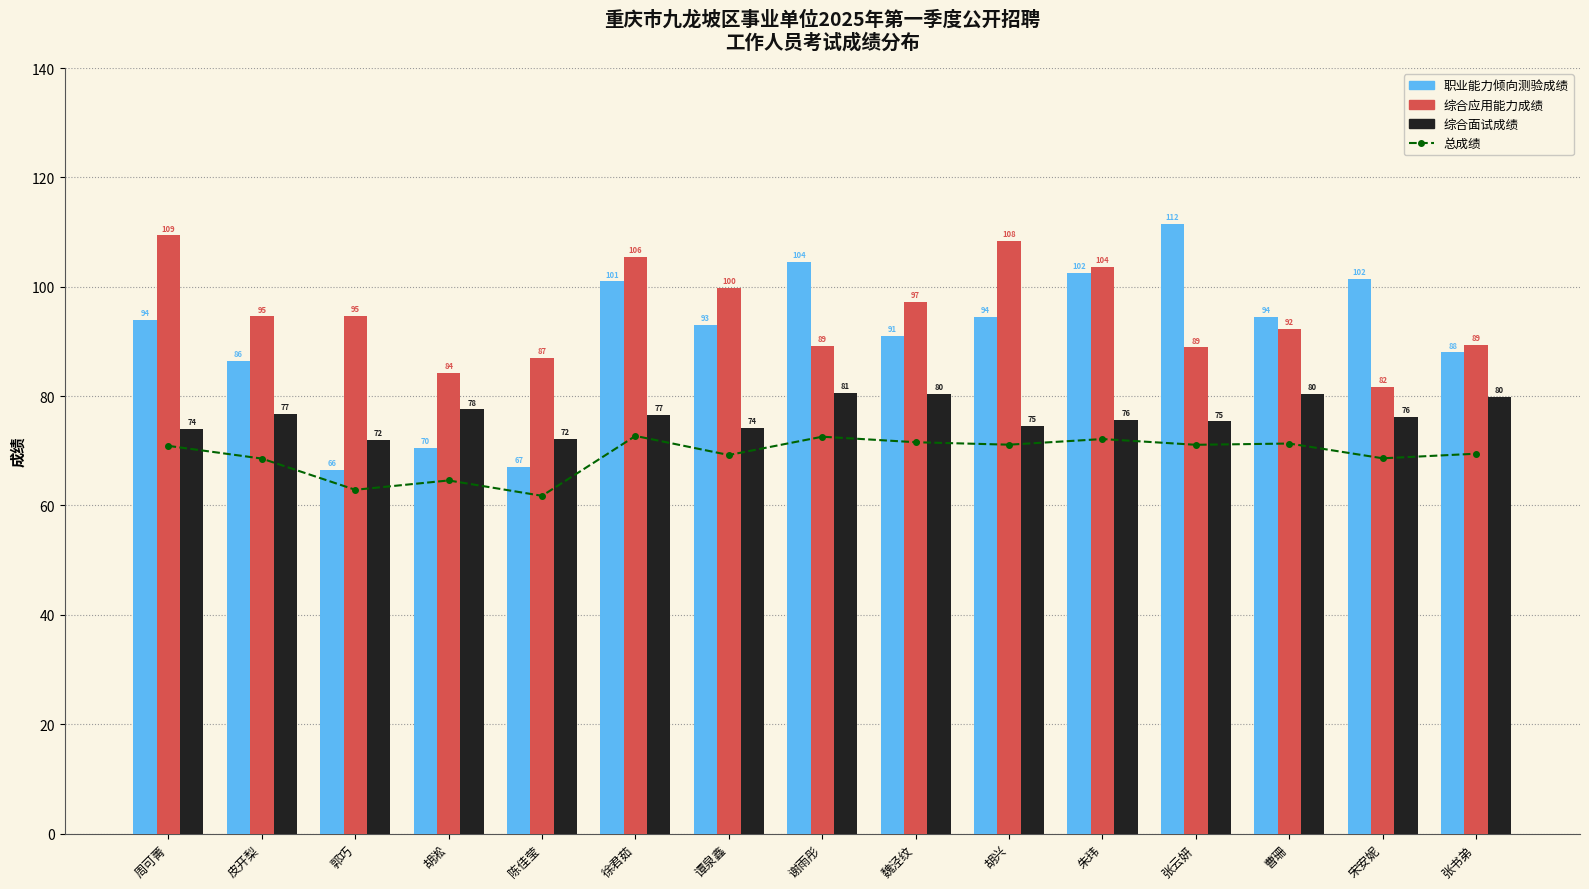

The value of 职业能力倾向测验成绩 at 谭泉鑫 is 93.0. True or false?

True